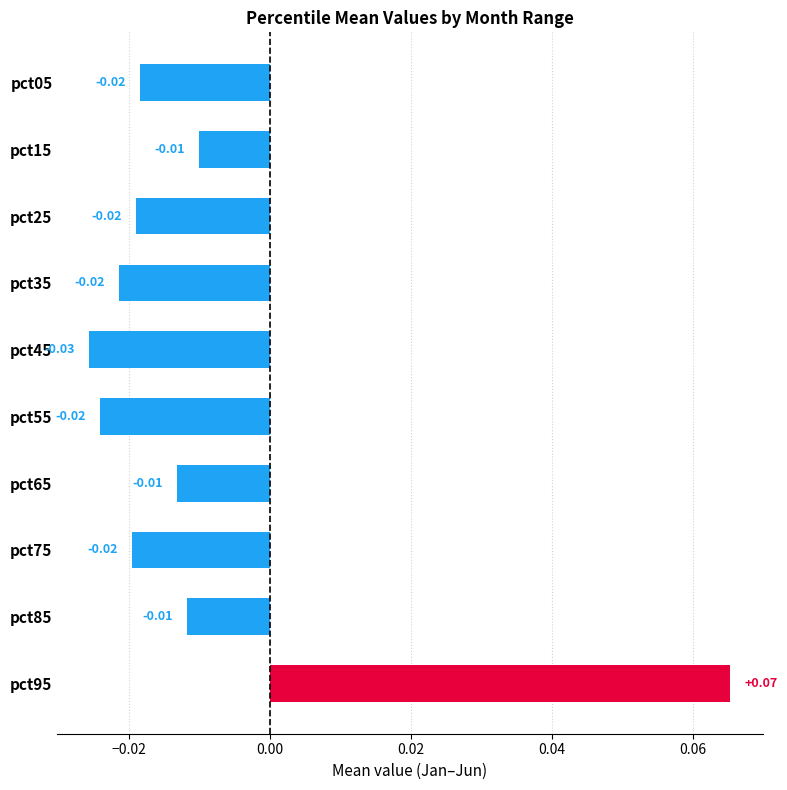

Which has a higher value, pct25 or pct85?

pct85